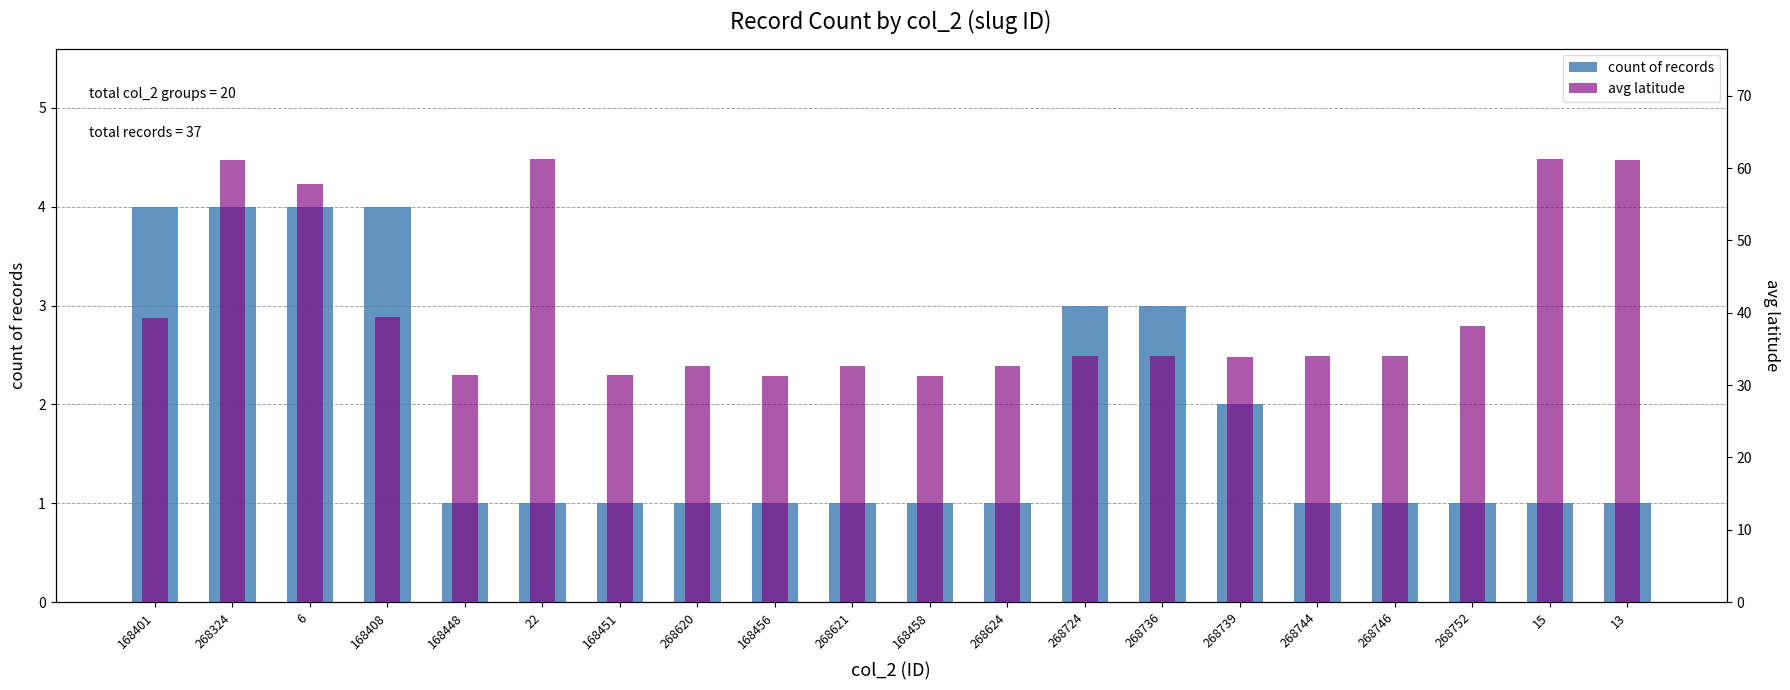

Are the bars grouped side by side (vs. stacked)?

Yes